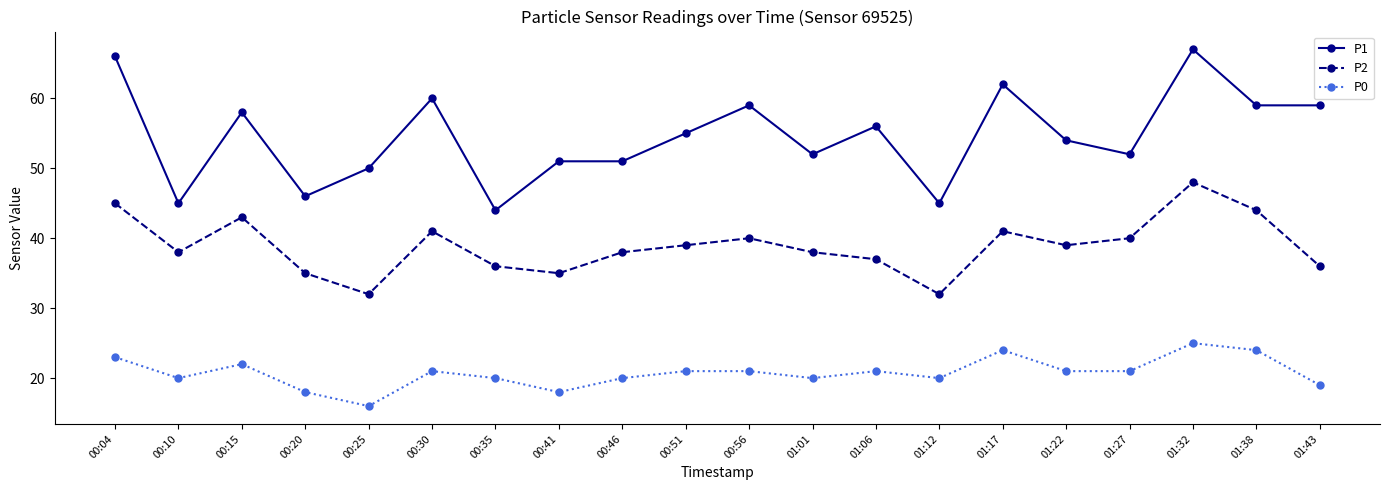

What is the minimum value shown in the chart?

16